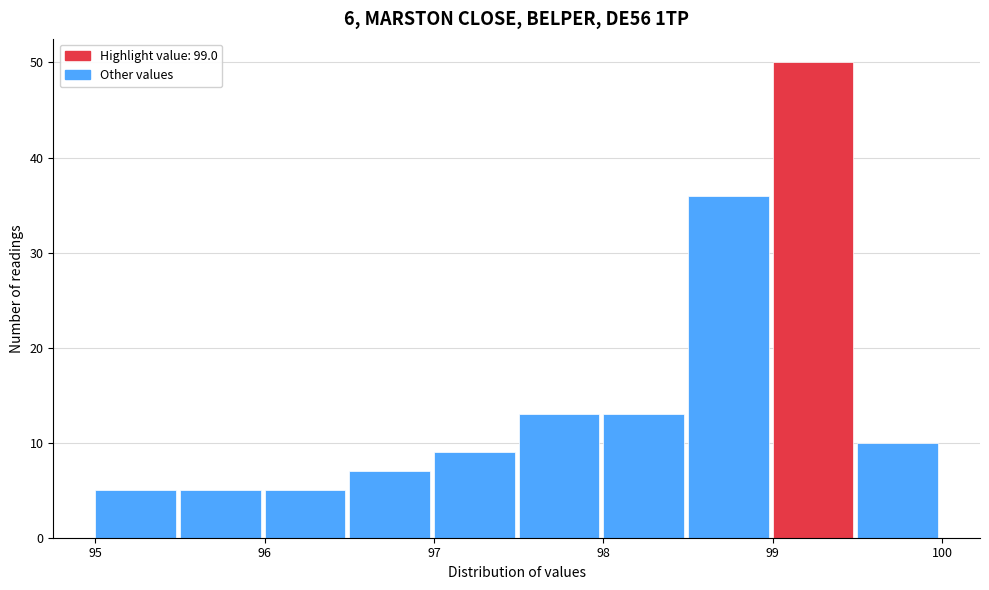

Over which range of the x-axis is the bar tallest?

99.0 to 99.5